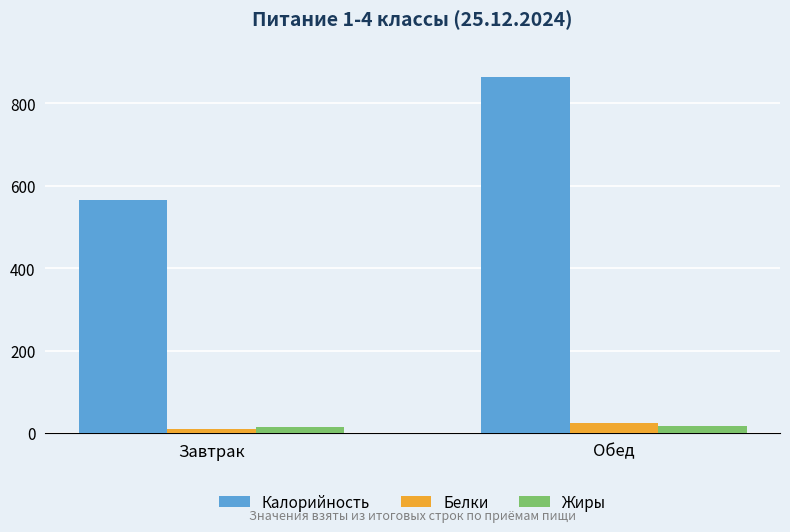

Rank the categories by Калорийность value from highest to lowest.

Обед, Завтрак